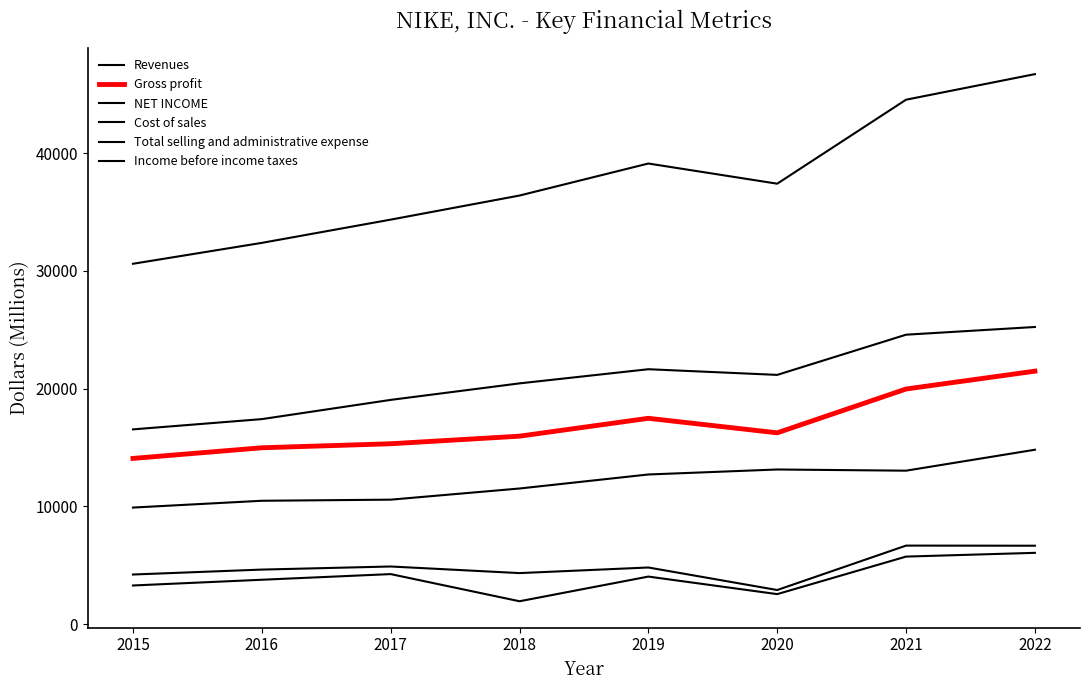

True or false: Income before income taxes has a value of 4325 at 2018.

True